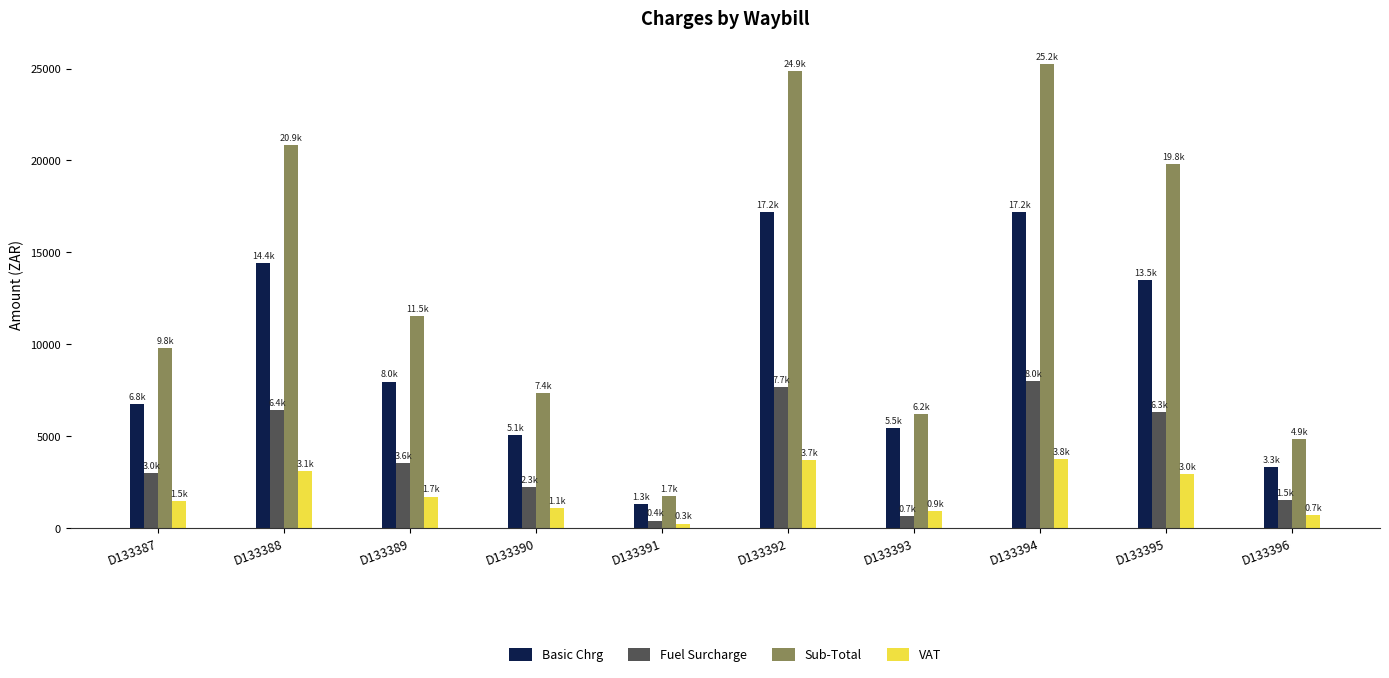

At which category does the chart reach its peak across all series?

D133394